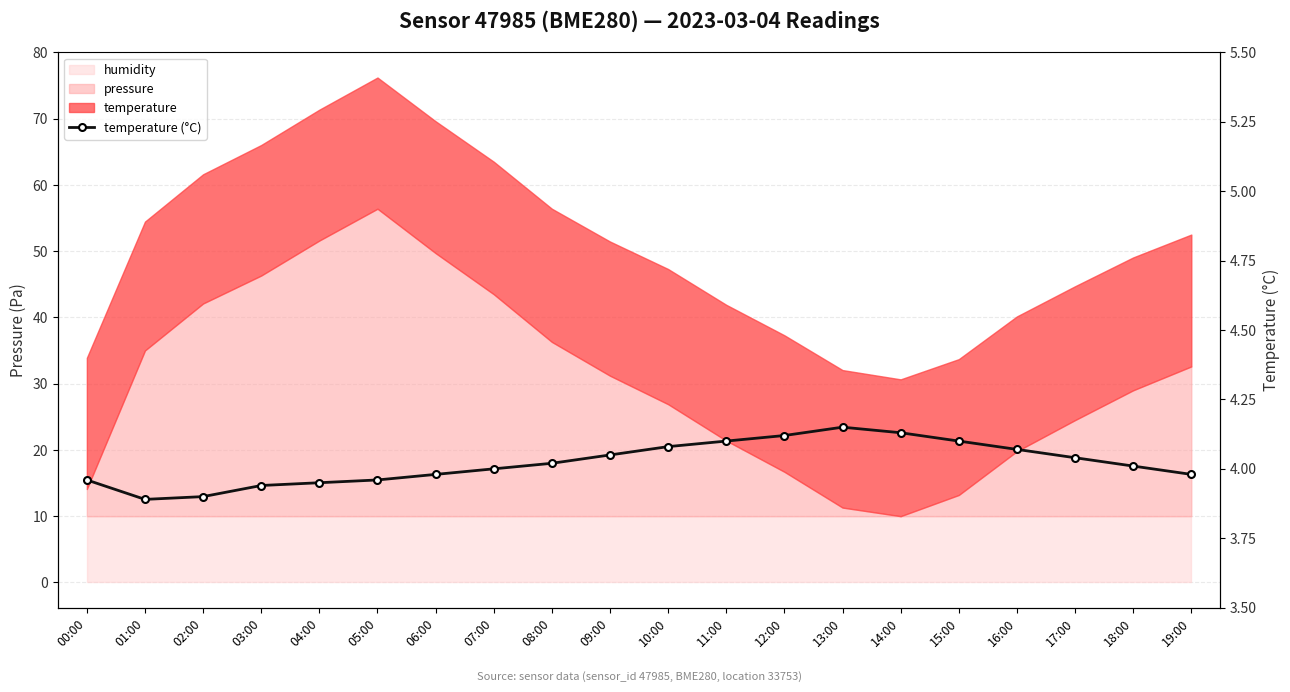

What is the difference between the second highest and second lowest values?

0.2